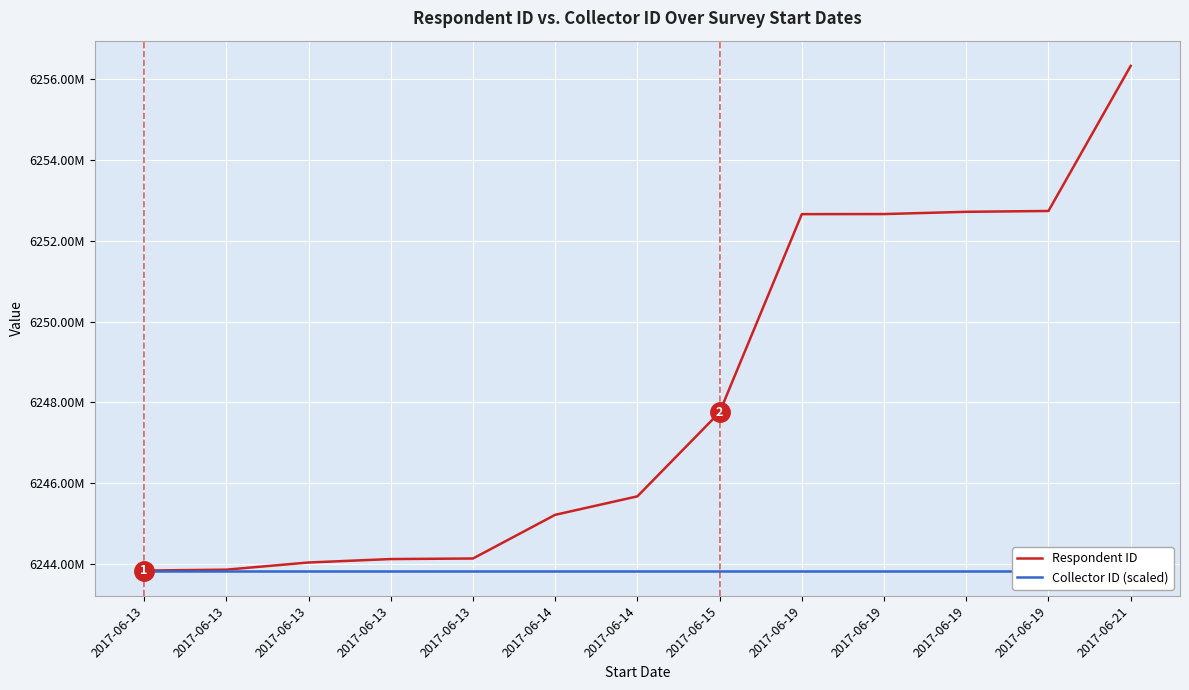

Which label corresponds to the largest value in the chart?

2017-06-21